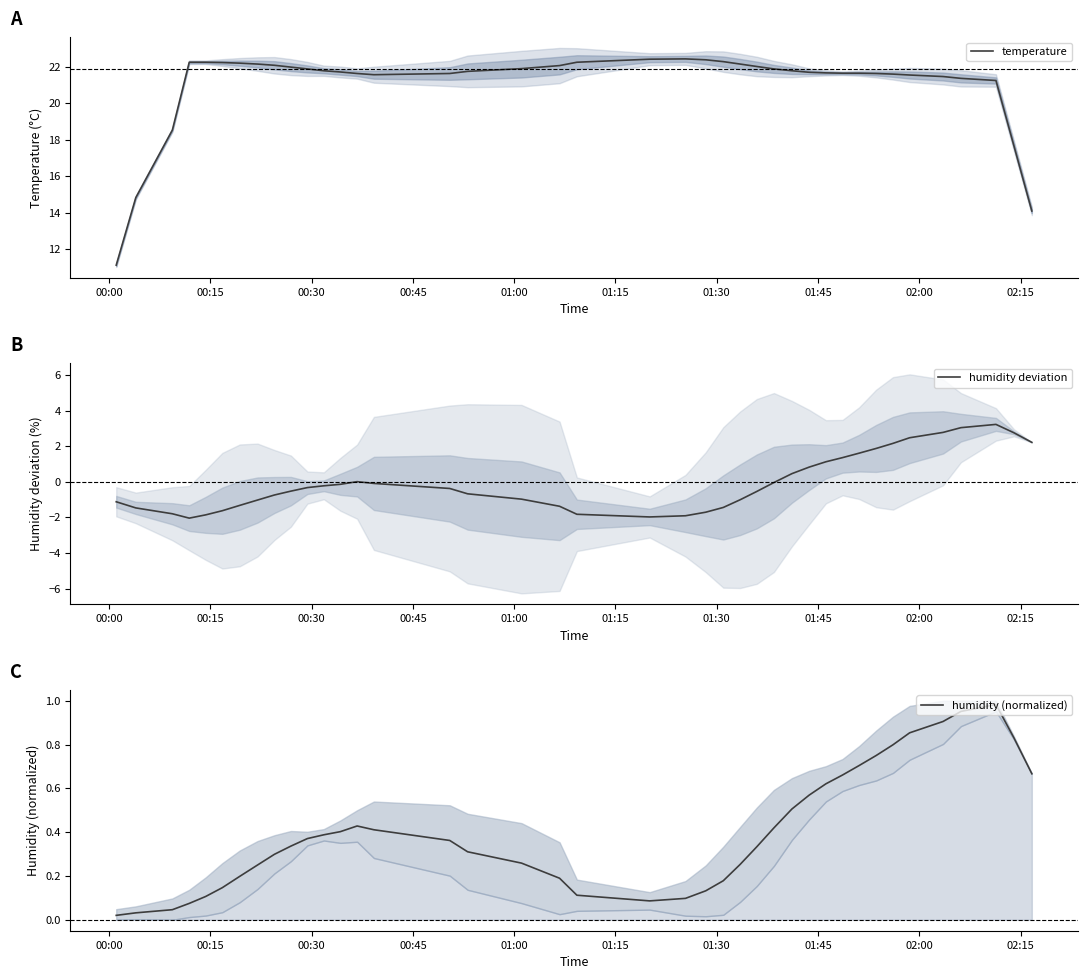

How many lines are shown in the chart?

3